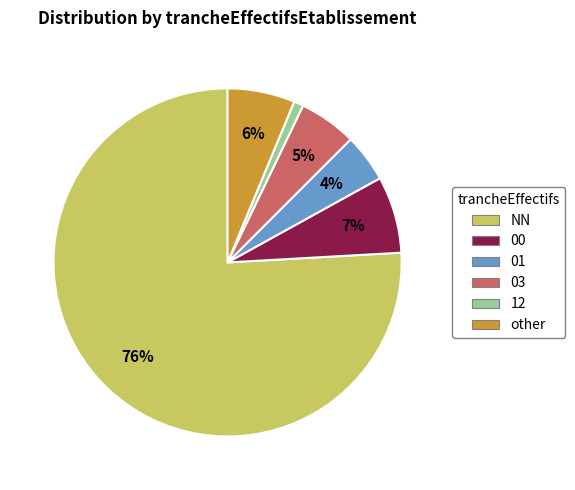

The 12 slice represents 11% of the pie. True or false?

False